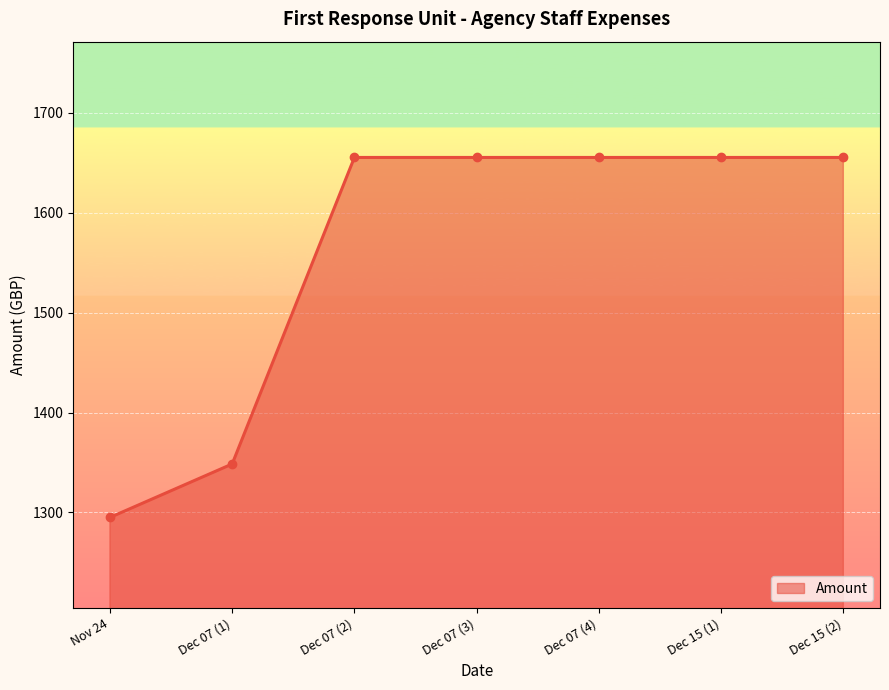

Where is the data nearest to the value 1475?

Dec 07 (1)